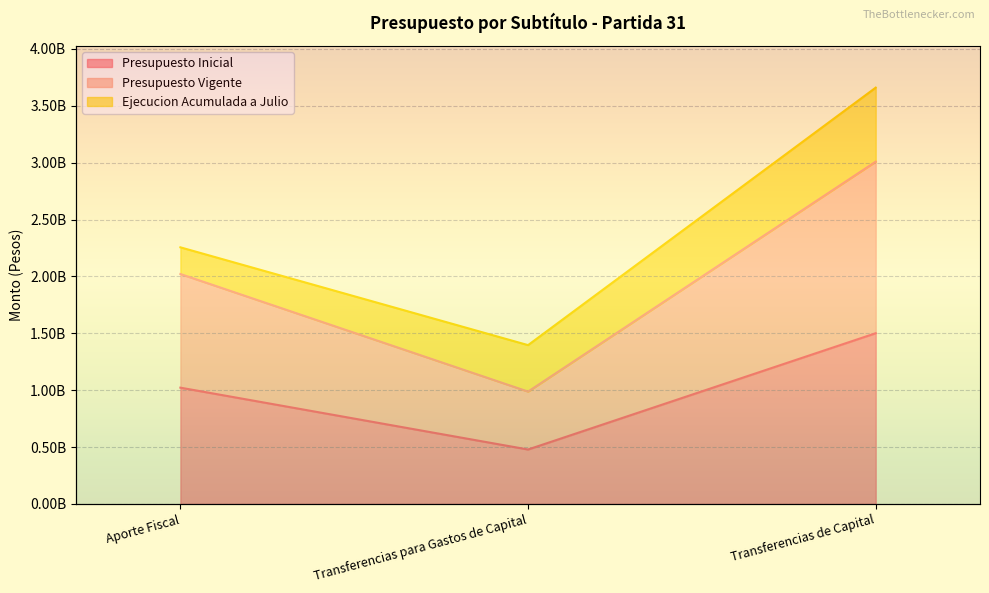

How many values in the Presupuesto Inicial series are below 1022105248?

1